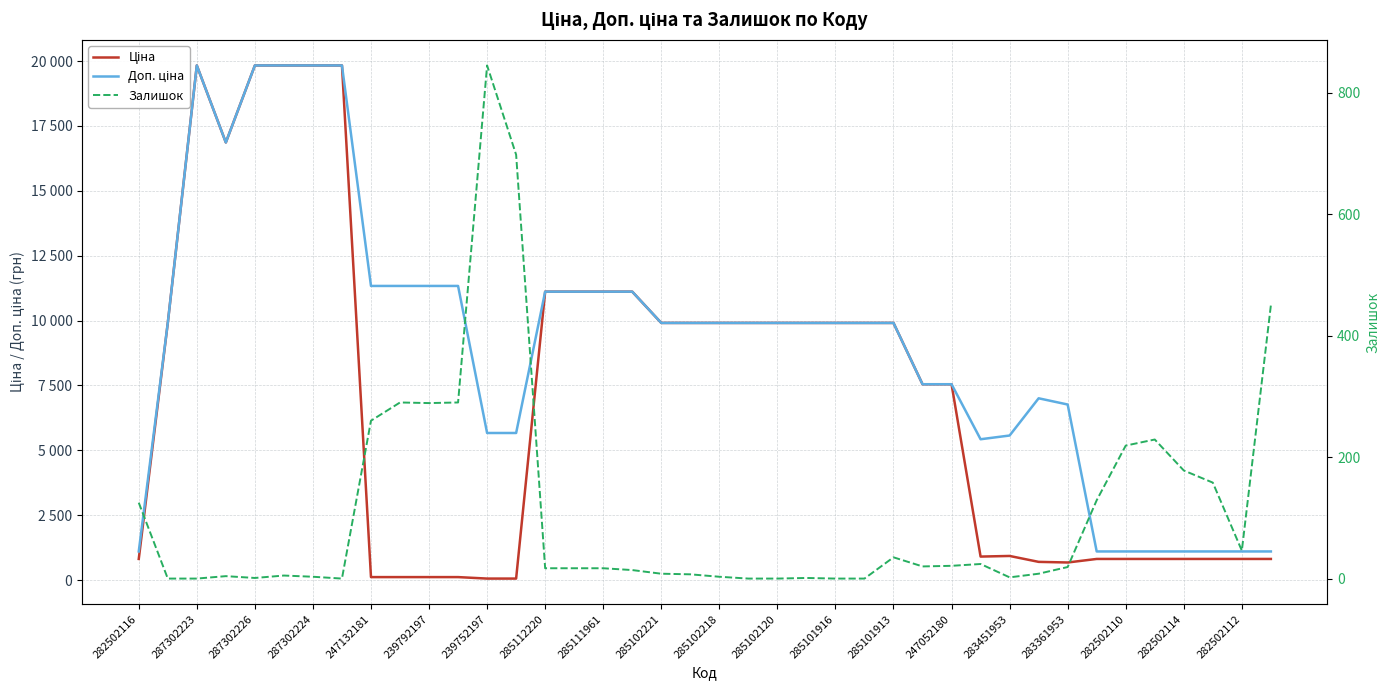

What position from the right is 29?

11